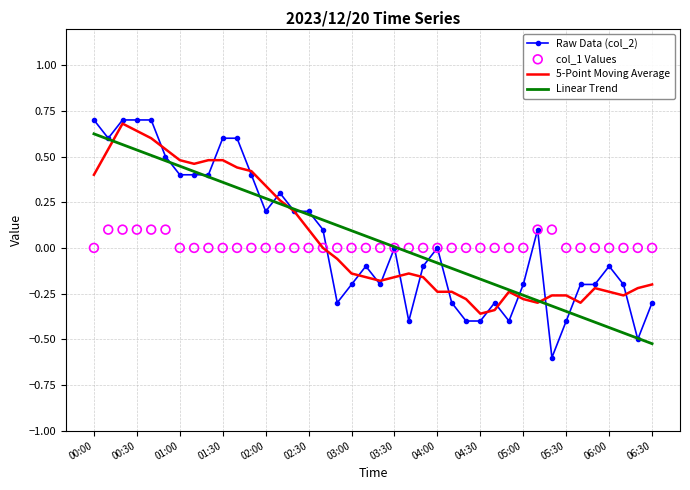

Which series reaches the minimum Y coordinate?

Raw Data (col_2)